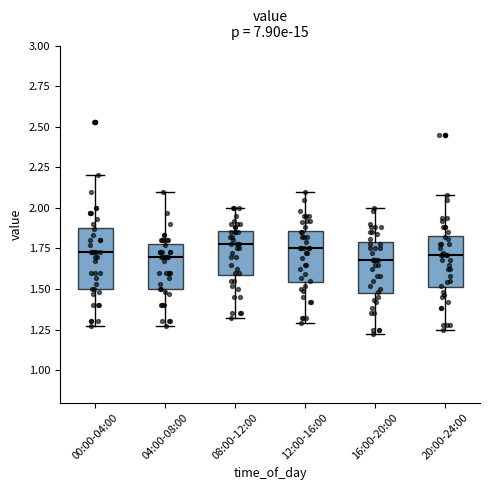

Comparing the boxes themselves (not the whiskers), which one is the tallest?

00:00-04:00